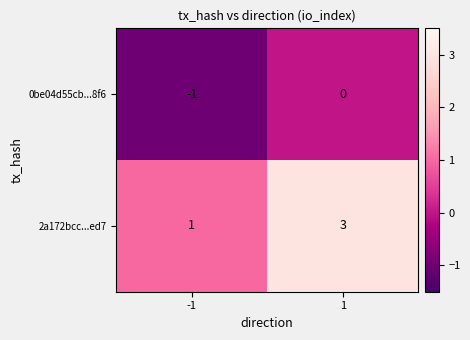

Count the number of data series in this chart.

2